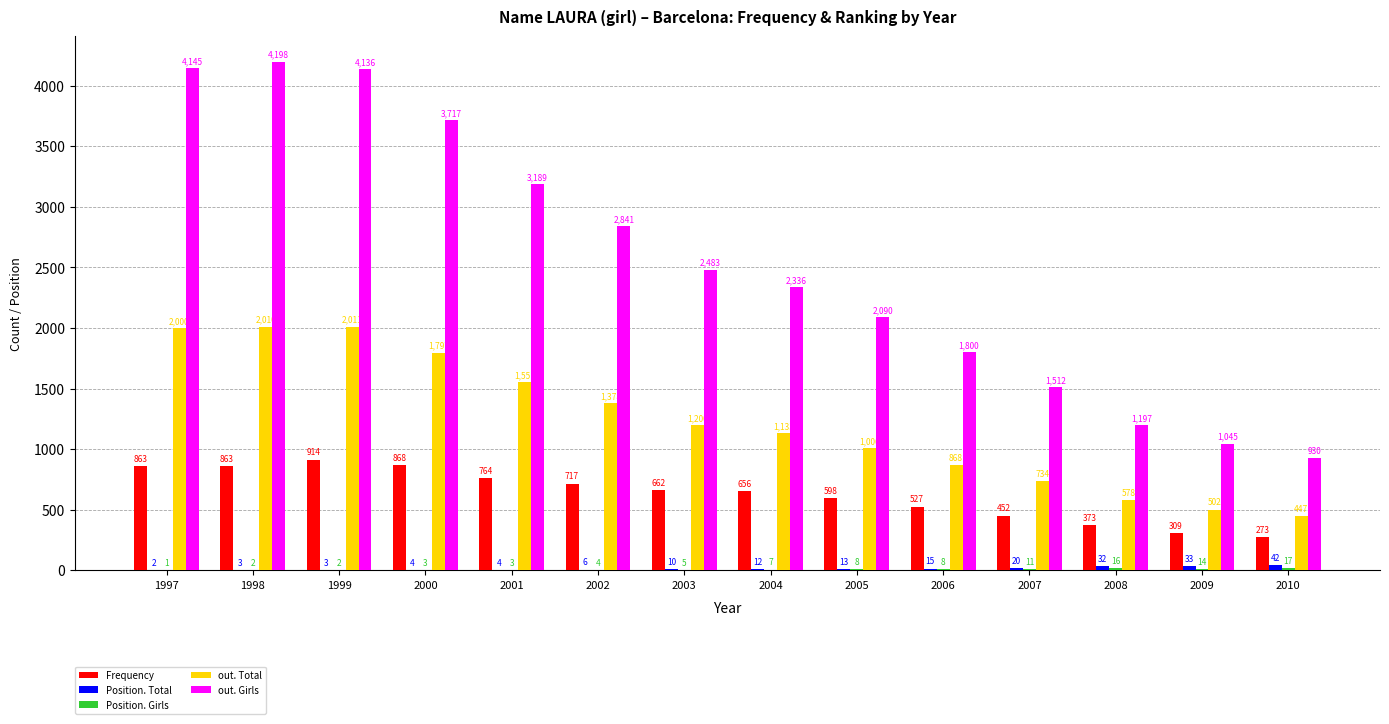

The out. Girls series shows 1800 at 2006. True or false?

True